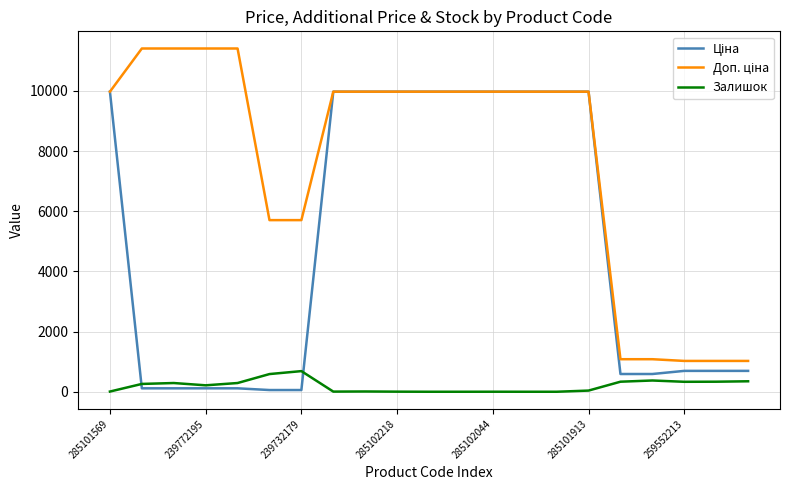

True or false: Залишок has more than 2 points higher than both neighbors.

True